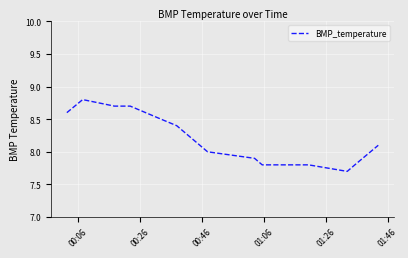

What is the difference between the maximum and minimum values?

1.1